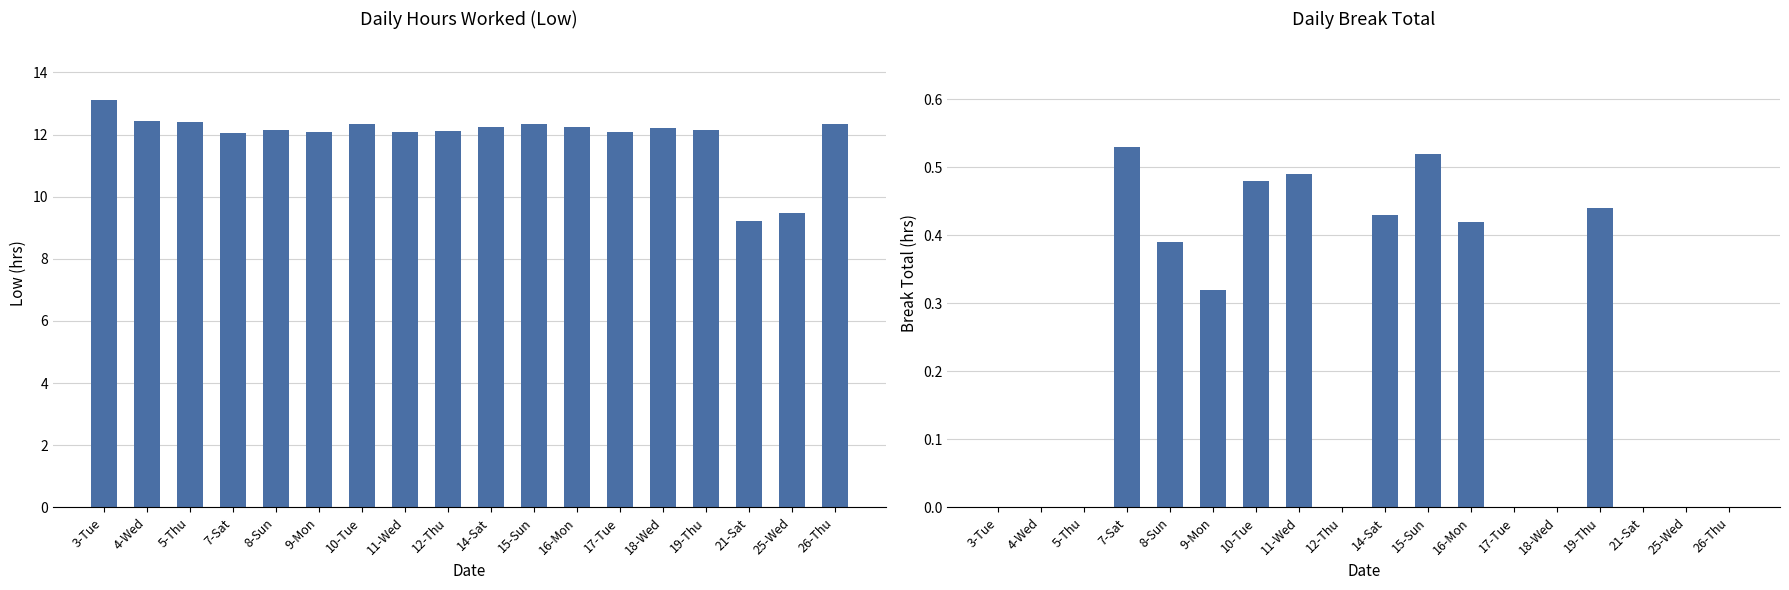

Which category has the lowest value across all series?

3-Tue